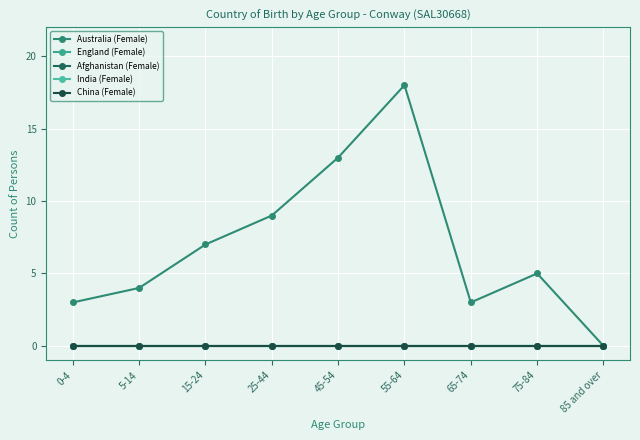

Reading right to left, transcribe all the data shown in this chart.

Australia (Female): 0	5	3	18	13	9	7	4	3
England (Female): 0	0	0	0	0	0	0	0	0
Afghanistan (Female): 0	0	0	0	0	0	0	0	0
India (Female): 0	0	0	0	0	0	0	0	0
China (Female): 0	0	0	0	0	0	0	0	0